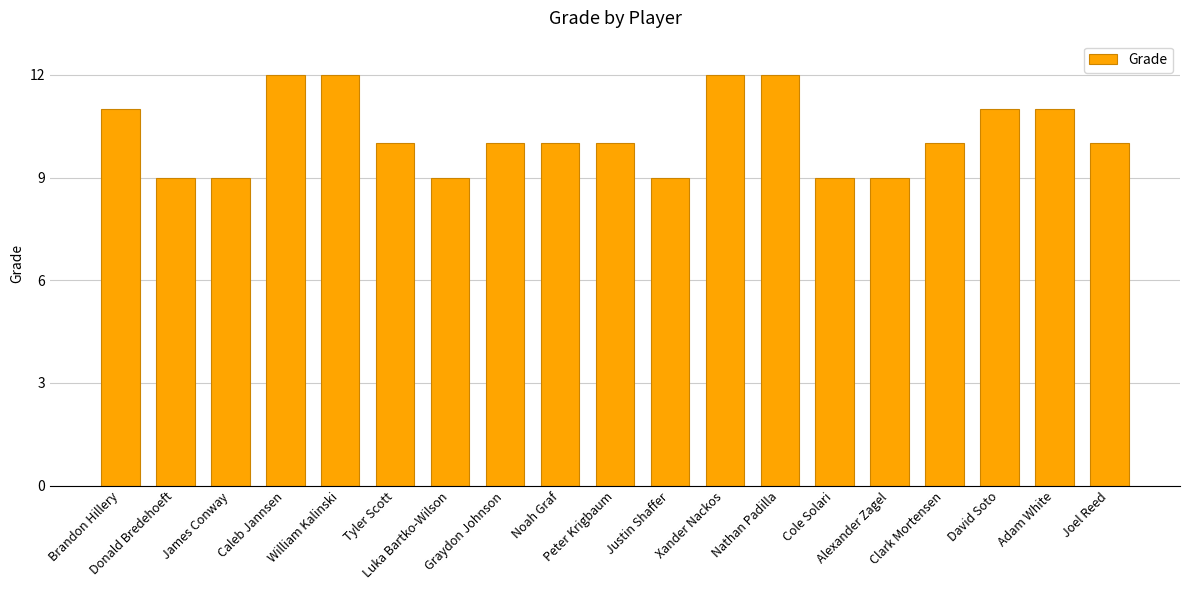

What is the greatest value displayed?

12